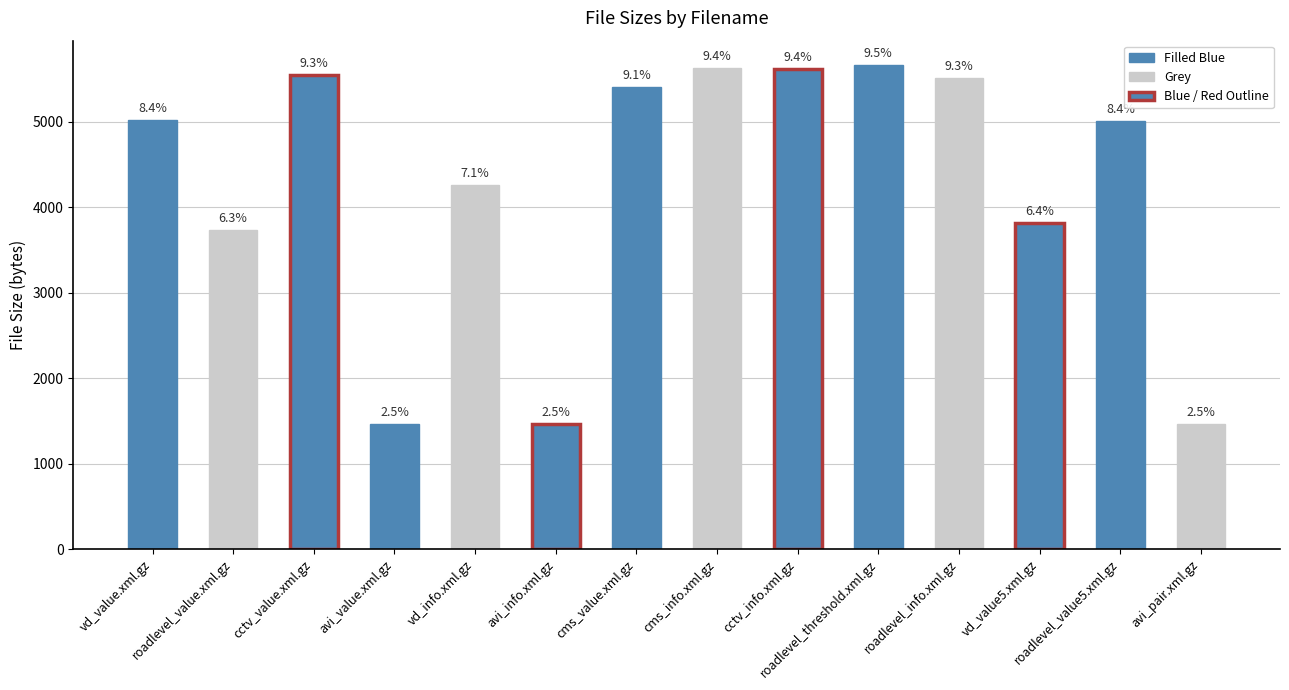

List the labels in order of value, largest first.

roadlevel_threshold.xml.gz, cms_info.xml.gz, cctv_info.xml.gz, cctv_value.xml.gz, roadlevel_info.xml.gz, cms_value.xml.gz, vd_value.xml.gz, roadlevel_value5.xml.gz, vd_info.xml.gz, vd_value5.xml.gz, roadlevel_value.xml.gz, avi_value.xml.gz, avi_info.xml.gz, avi_pair.xml.gz